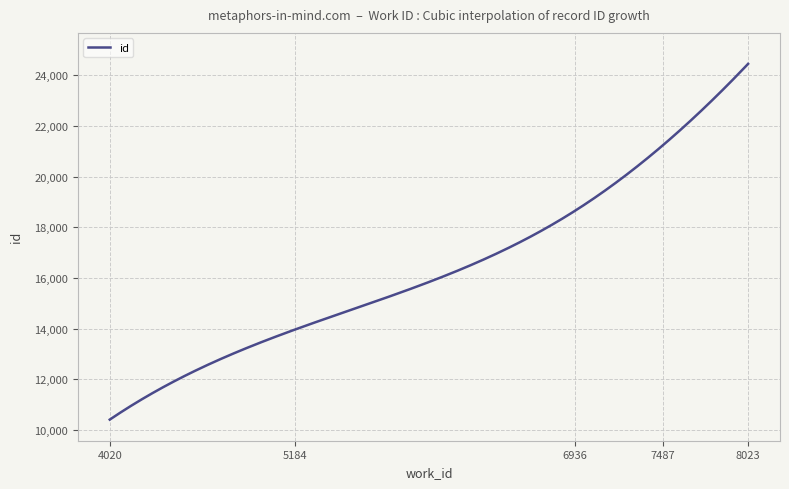

What is the minimum value shown in the chart?

10410.0